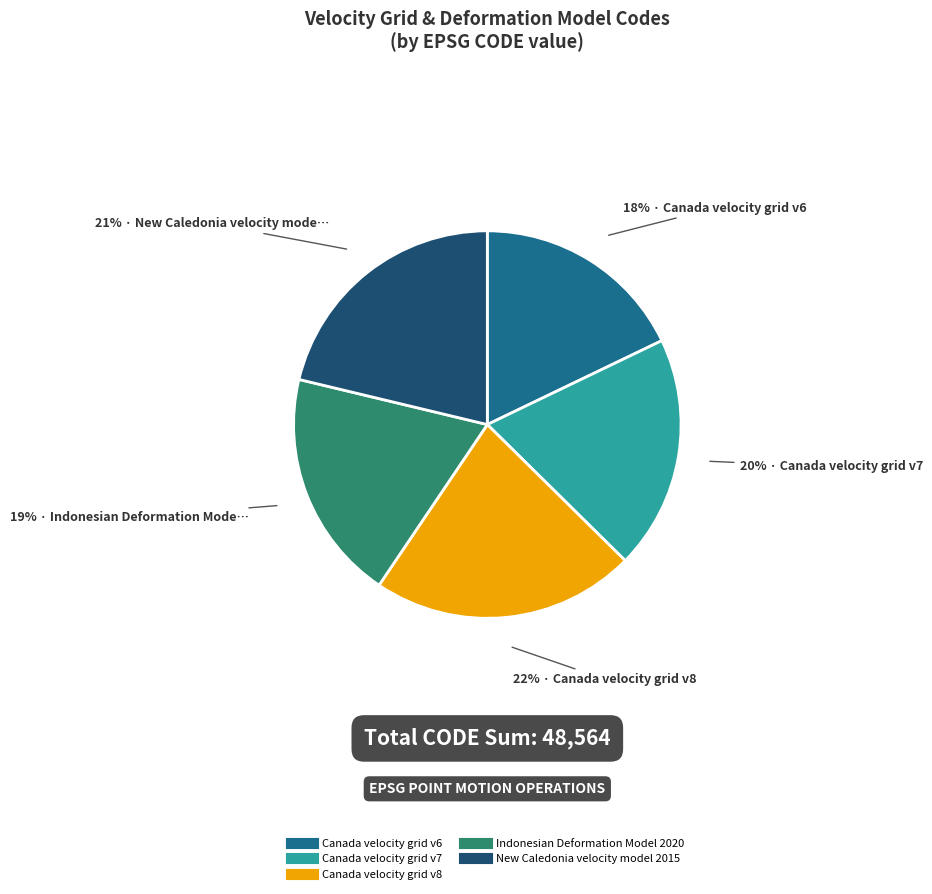

How many slices are in this pie chart?

5